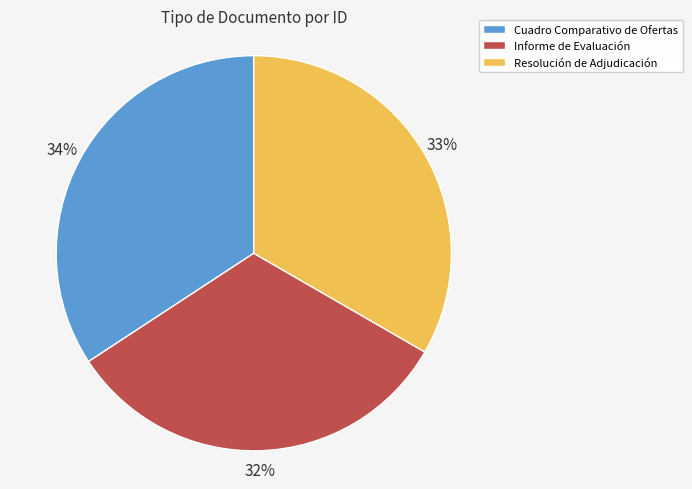

To the nearest percent, what is the difference between the largest and smallest slice percentages?

2%